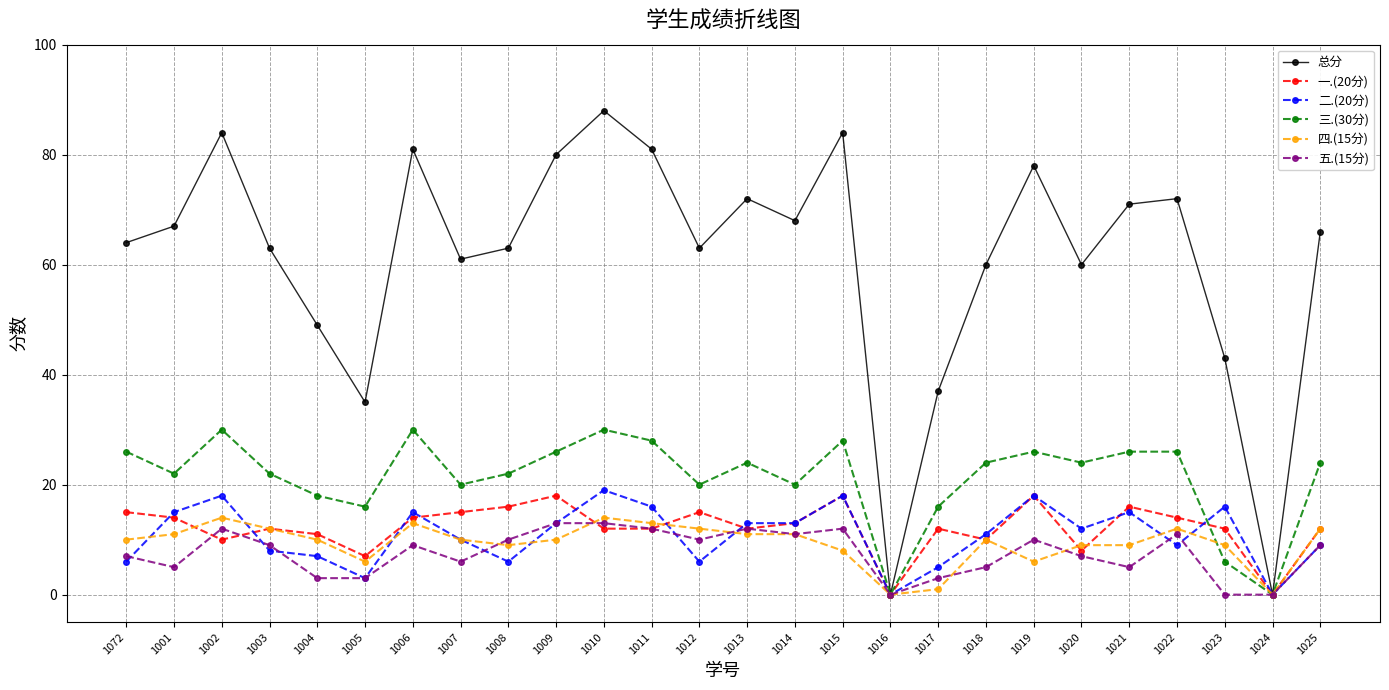

What is the label of the 19th point from the left?

1018